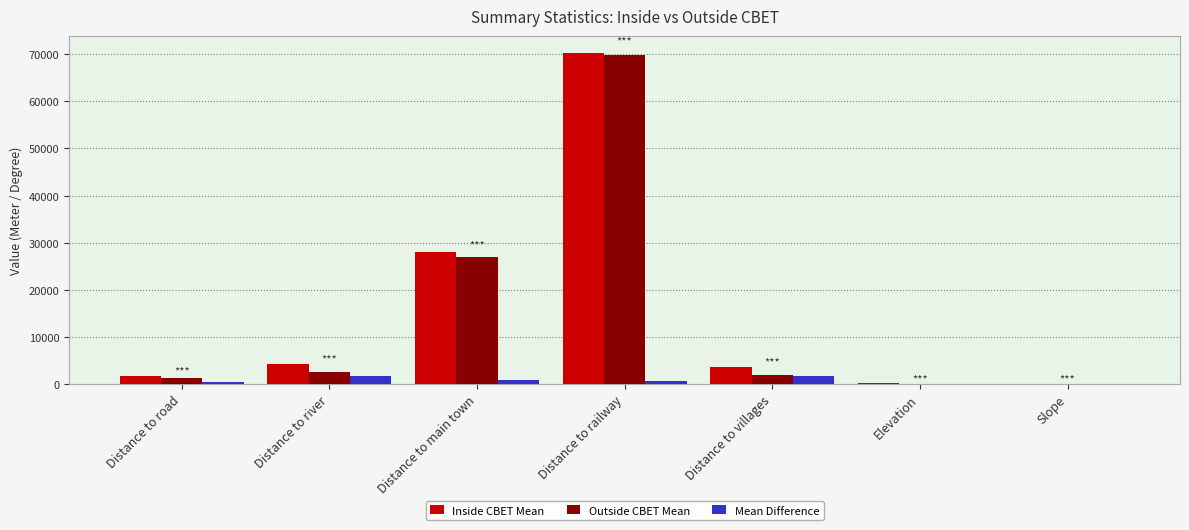

What is the maximum value shown in the chart?

70354.5